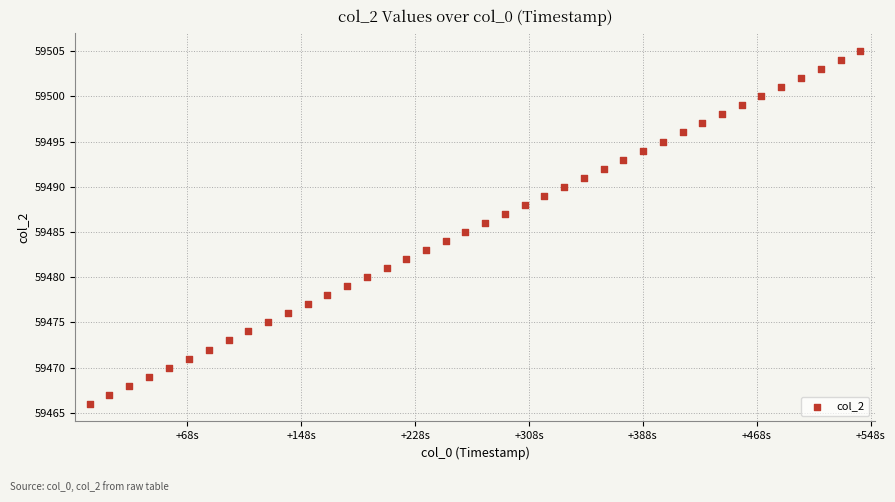

What is the range of Y values (max minus min)?

39